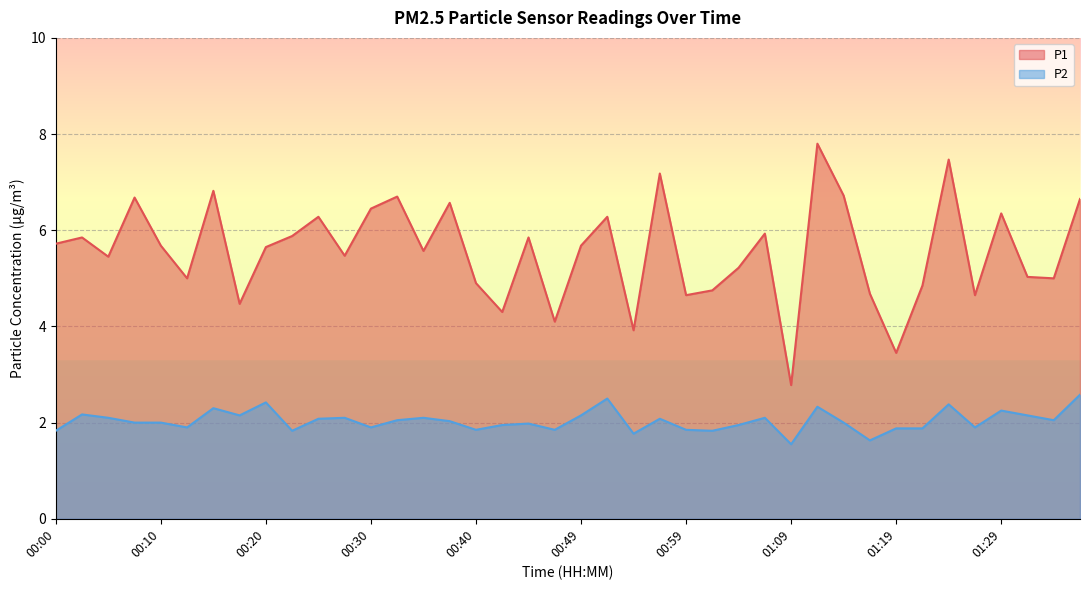

At 00:15, list the series in order from smallest to largest.

P2, P1